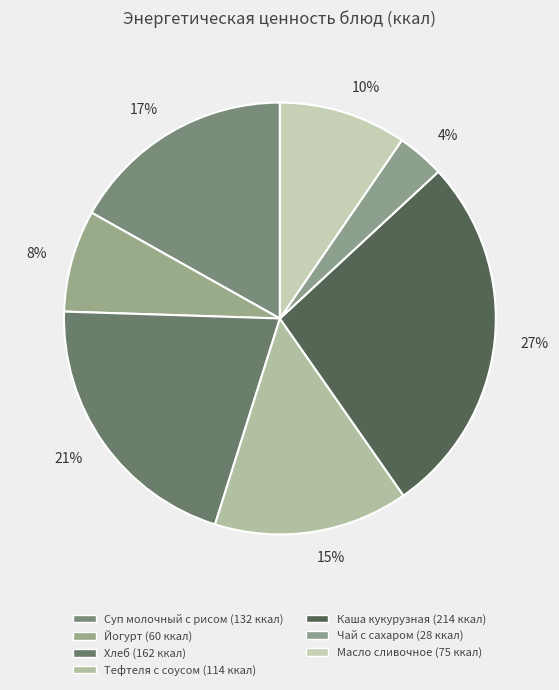

Does any single category account for the majority?

No